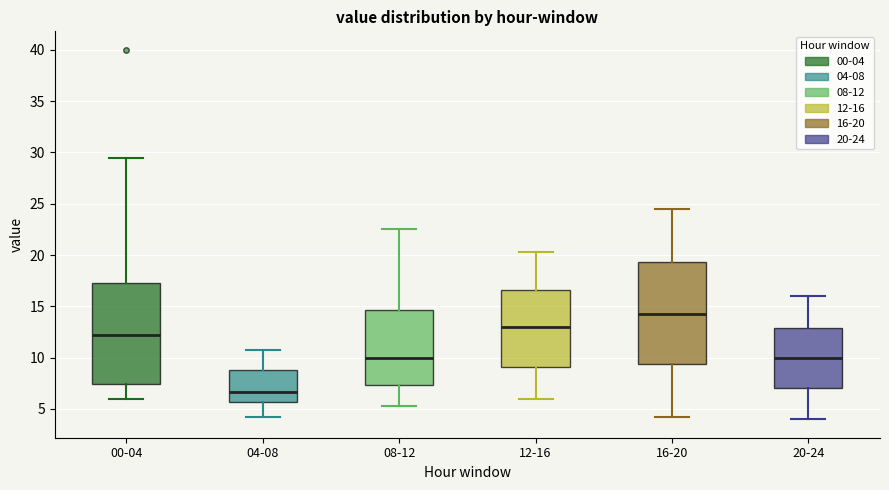

Reading left to right, read every box against the y-axis: the position of its median line, the range the box covers, and the ends of its whiskers. The values are not printed on the chart, so give them approximately, as read against the axis.

00-04: median 12.5, box 7.5 to 17.5, whiskers 6.0 to 29.5
04-08: median 6.5, box 5.5 to 9.0, whiskers 4.5 to 11.0
08-12: median 10.0, box 7.5 to 14.5, whiskers 5.5 to 22.5
12-16: median 13.0, box 9.0 to 16.5, whiskers 6.0 to 20.5
16-20: median 14.5, box 9.5 to 19.5, whiskers 4.5 to 24.5
20-24: median 10.0, box 7.0 to 13.0, whiskers 4.0 to 16.0